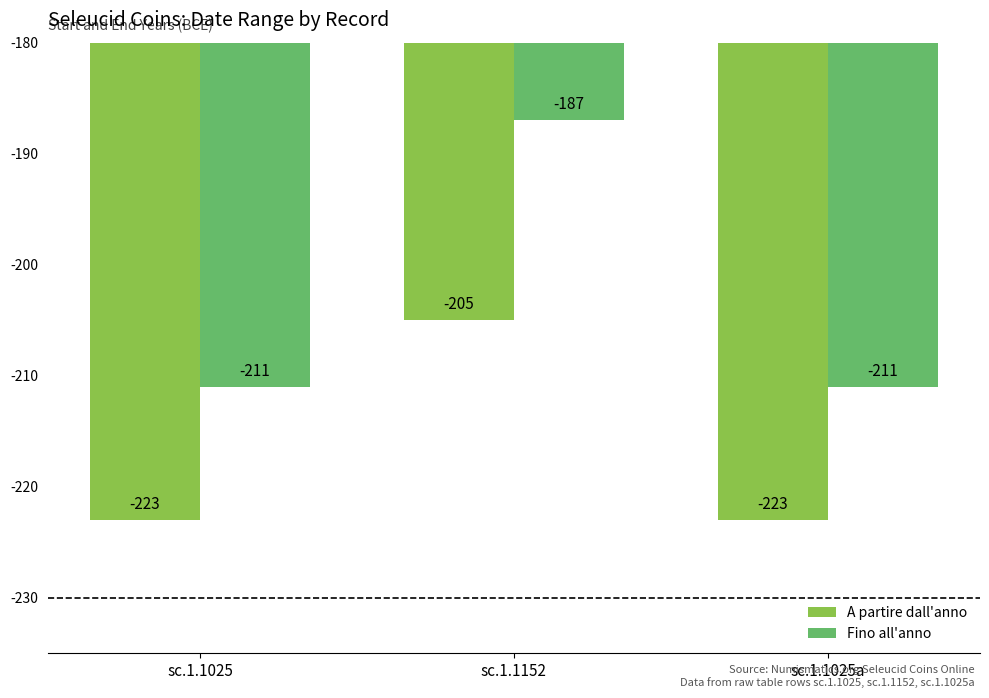

What is the total value across all series at sc.1.1152?

-392